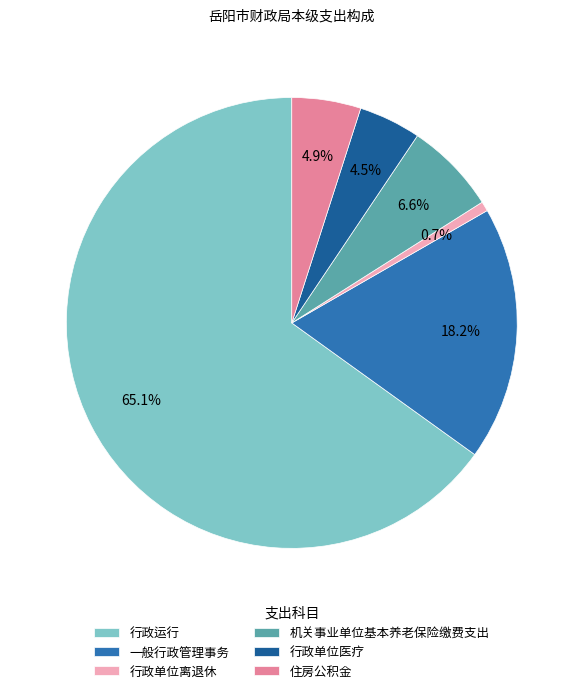

Does any single category account for the majority?

Yes